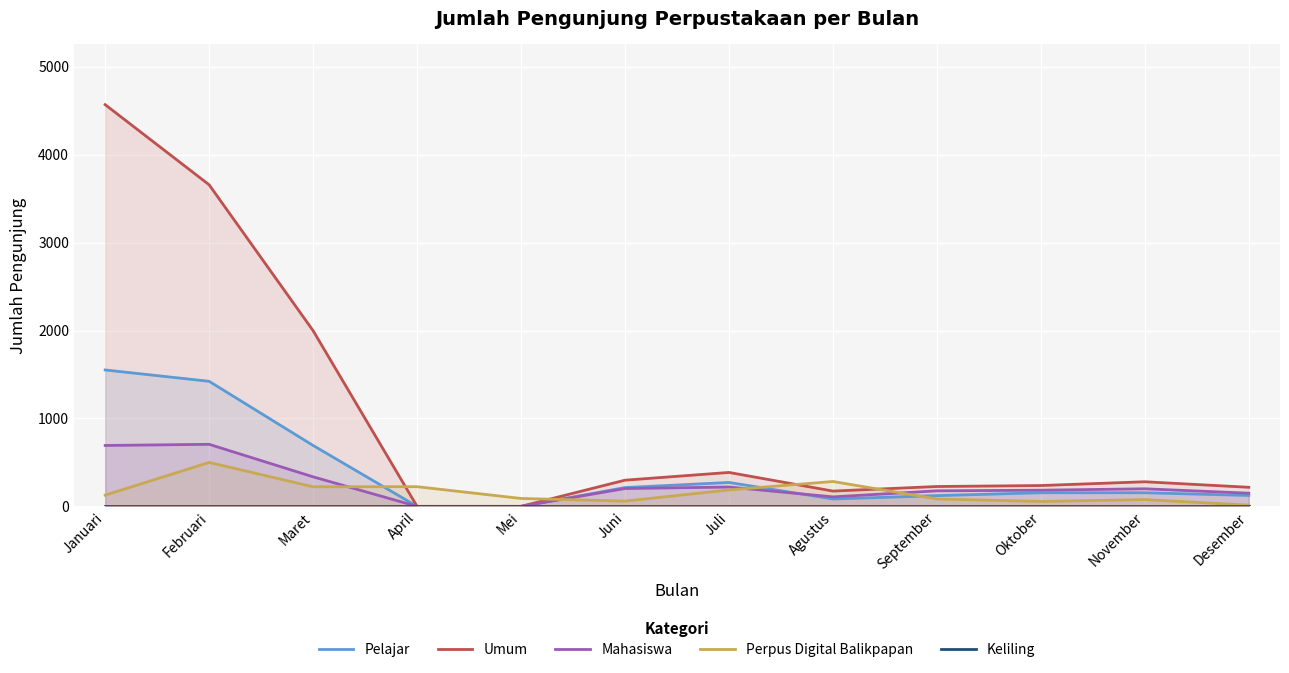

Where is the first local maximum for Umum?

Juli